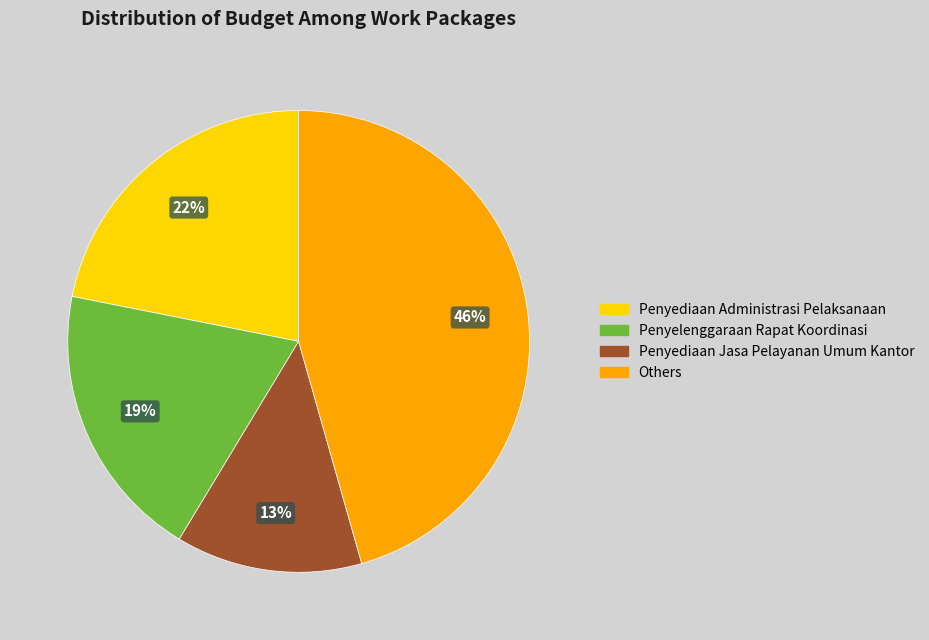

How many segments does this pie chart have?

4